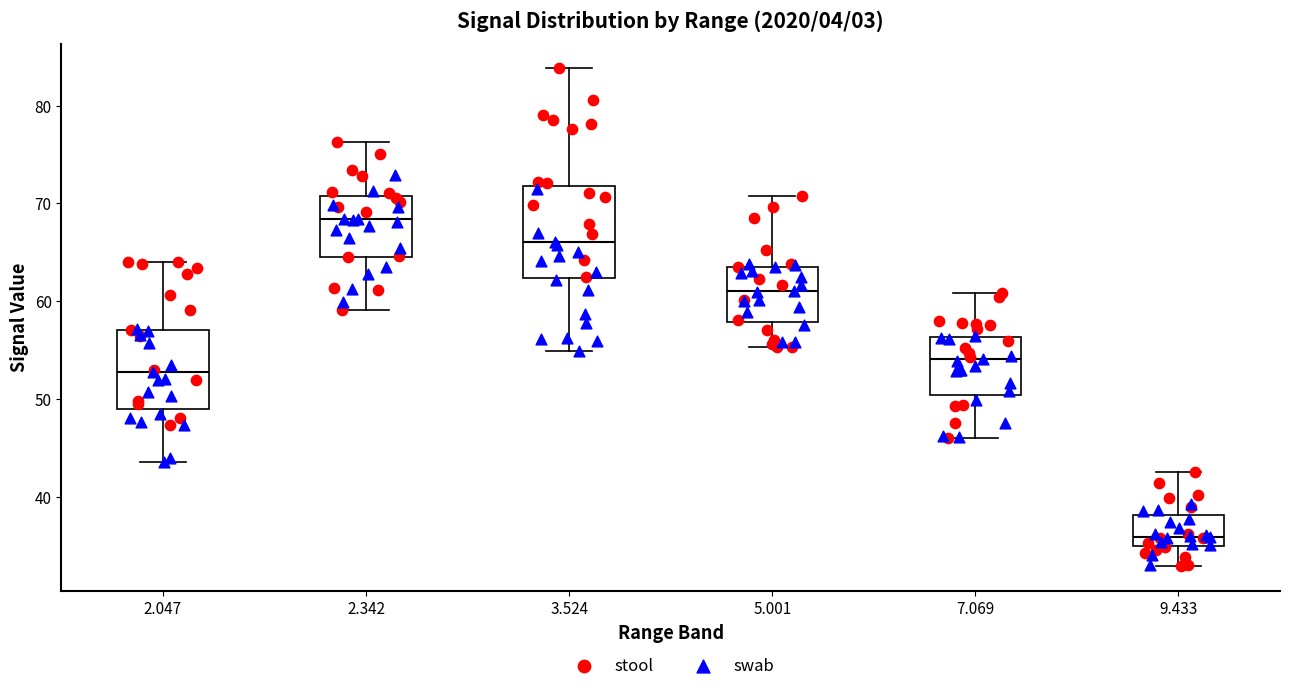

Reading left to right, read every box against the y-axis: the position of its median line, the range the box covers, and the ends of its whiskers. The values are not printed on the chart, so give them approximately, as read against the axis.

2.047: median 53, box 49 to 57, whiskers 44 to 64
2.342: median 68, box 65 to 71, whiskers 59 to 76
3.524: median 66, box 62 to 72, whiskers 55 to 84
5.001: median 61, box 58 to 64, whiskers 55 to 71
7.069: median 54, box 50 to 56, whiskers 46 to 61
9.433: median 36, box 35 to 38, whiskers 33 to 43